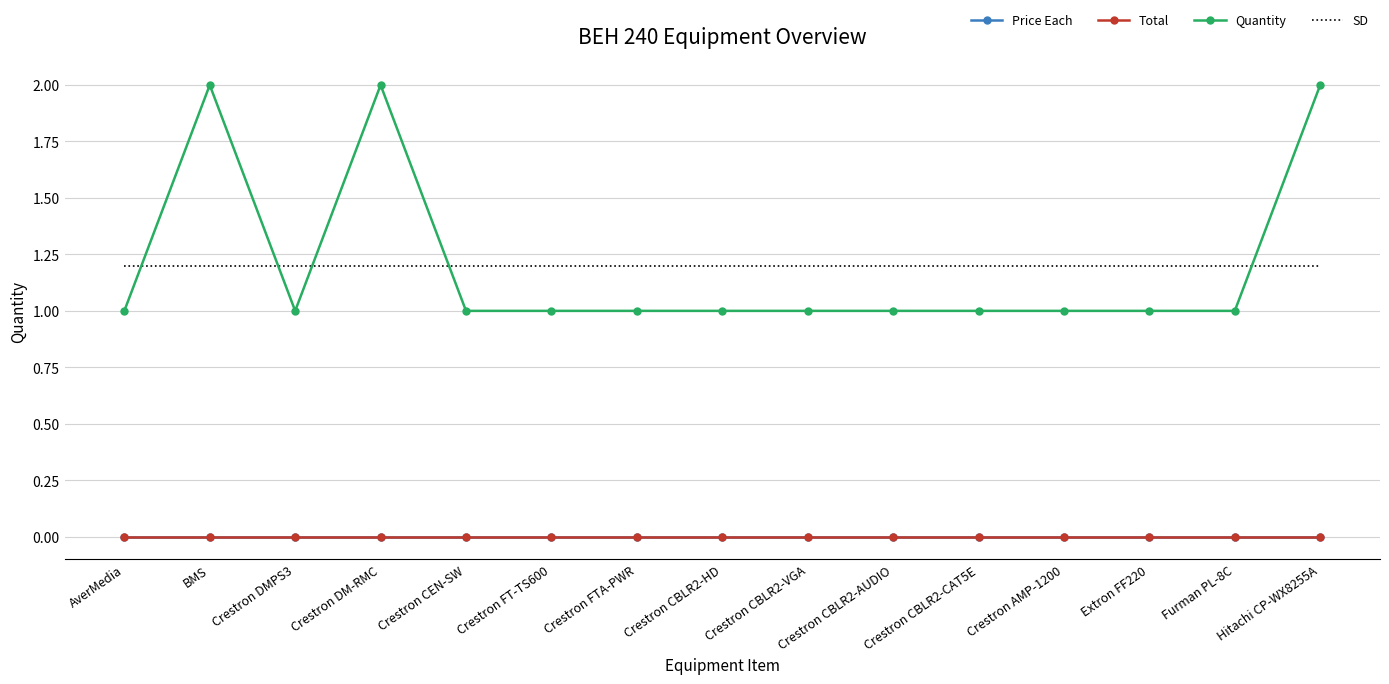

Is it true that SD equals 1.2 at Crestron CEN-SW?

True